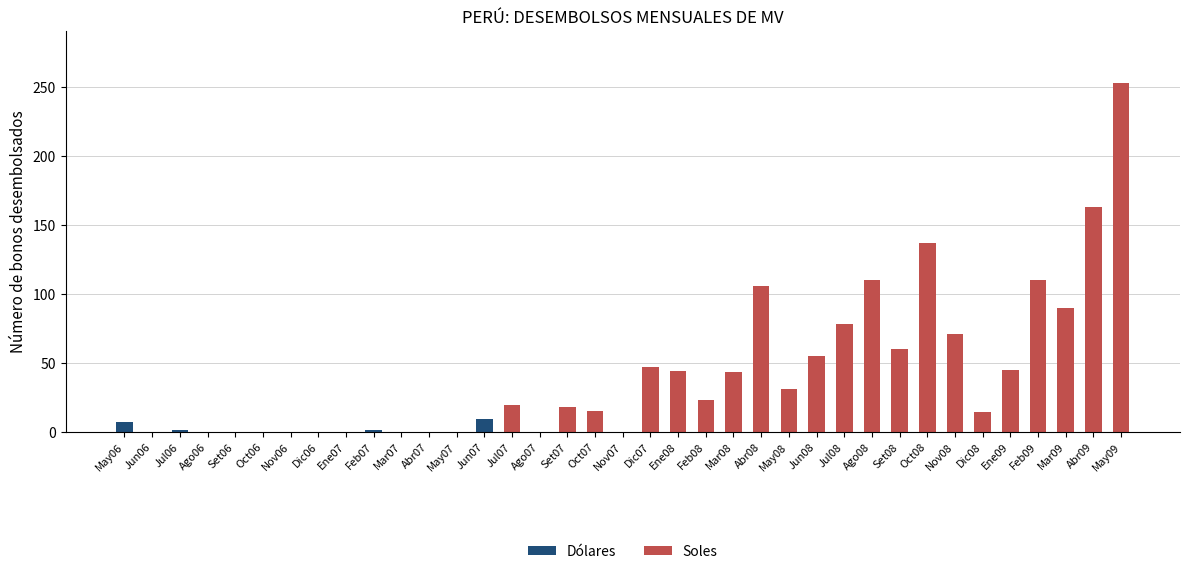

The value of Dólares at May08 is 0. True or false?

True